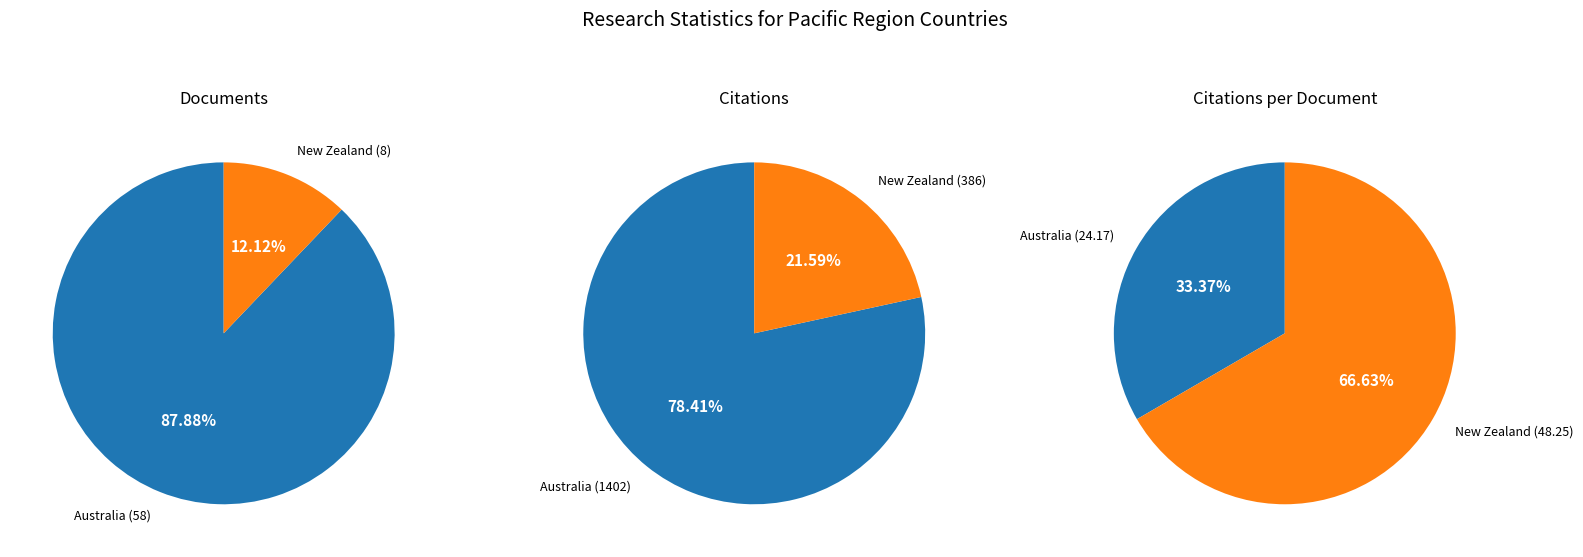

Which slice represents more than half of the pie?

Australia